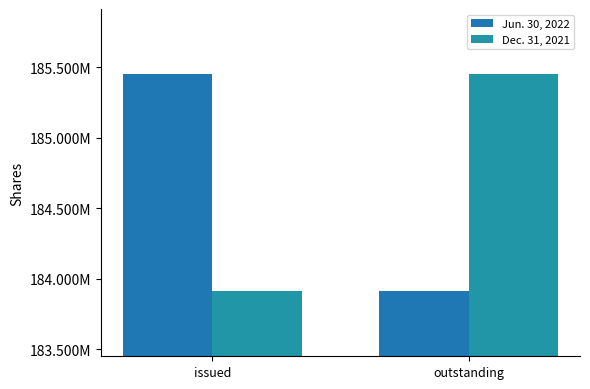

Which category has the lowest value across all series?

outstanding